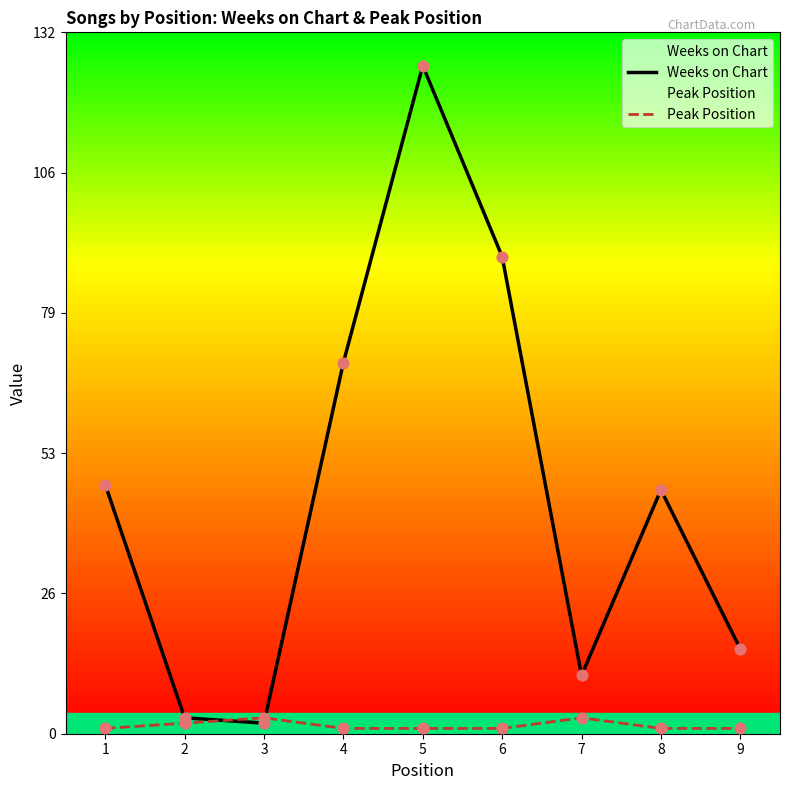

At how many categories does at least one series exceed 37?

5